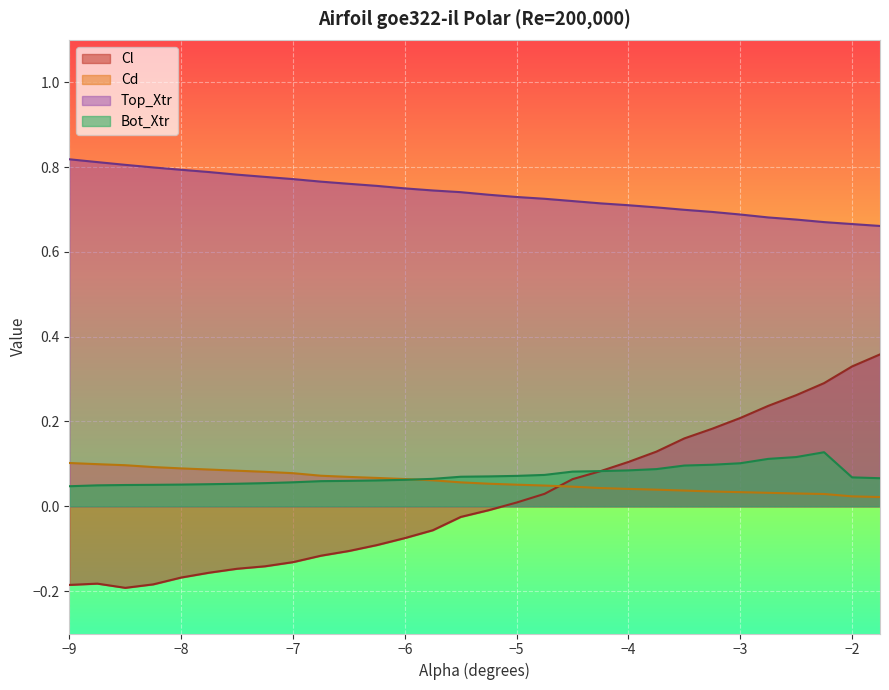

How many lines are shown in the chart?

4